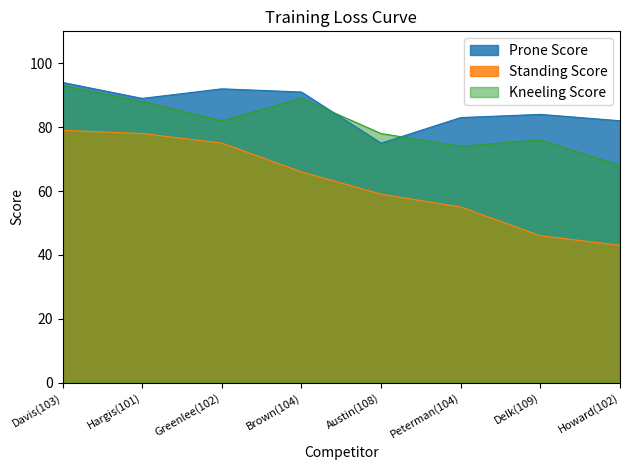

Is the value of Standing Score at Davis(103) greater than the value of Prone Score at Delk(109)?

No